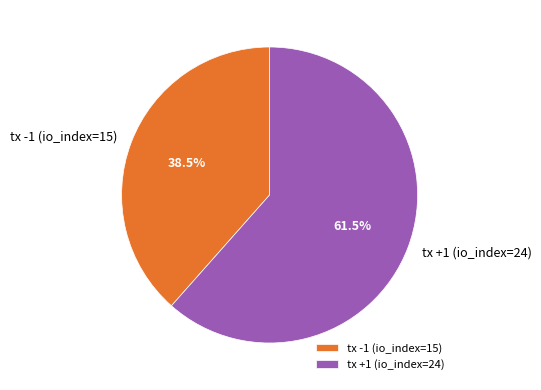

Which slice is the largest?

tx +1 (io_index=24)